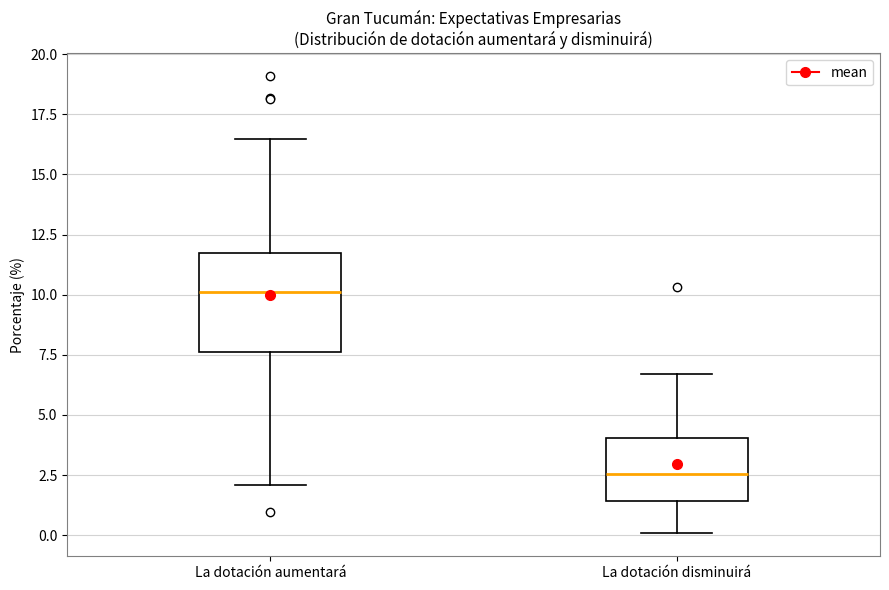

Reading left to right, transcribe this box plot: for each box, give where its median line is, the range the box spans, and where its two whiskers end, as read against the y-axis. The values are not printed on the chart, so give them approximately, as read against the axis.

La dotación aumentará: median 10.0, box 7.5 to 12.0, whiskers 2.0 to 16.5
La dotación disminuirá: median 2.5, box 1.5 to 4.0, whiskers 0.0 to 6.5